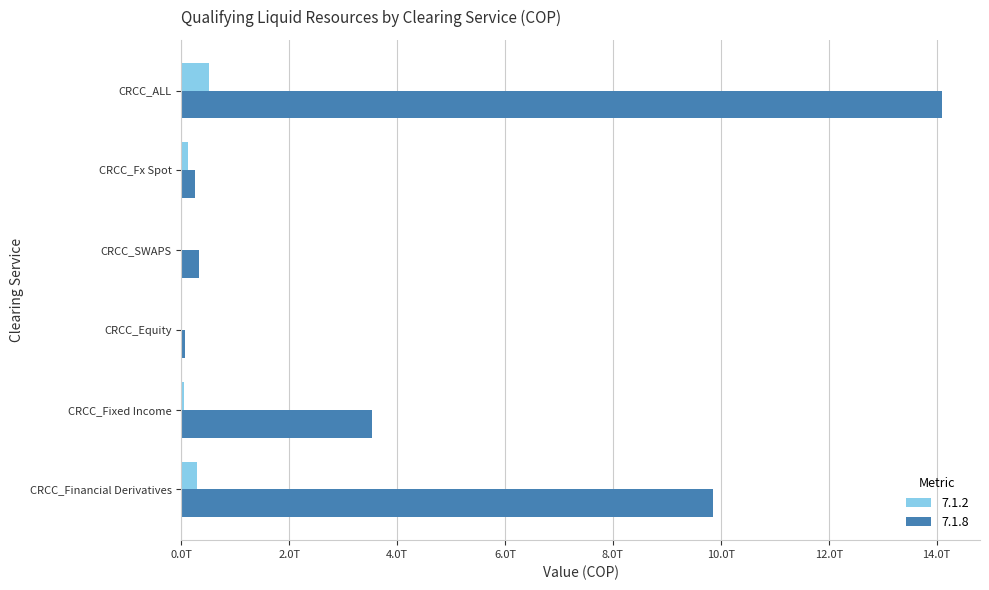

What is the average value of the 7.1.2 series?

168616046019.7